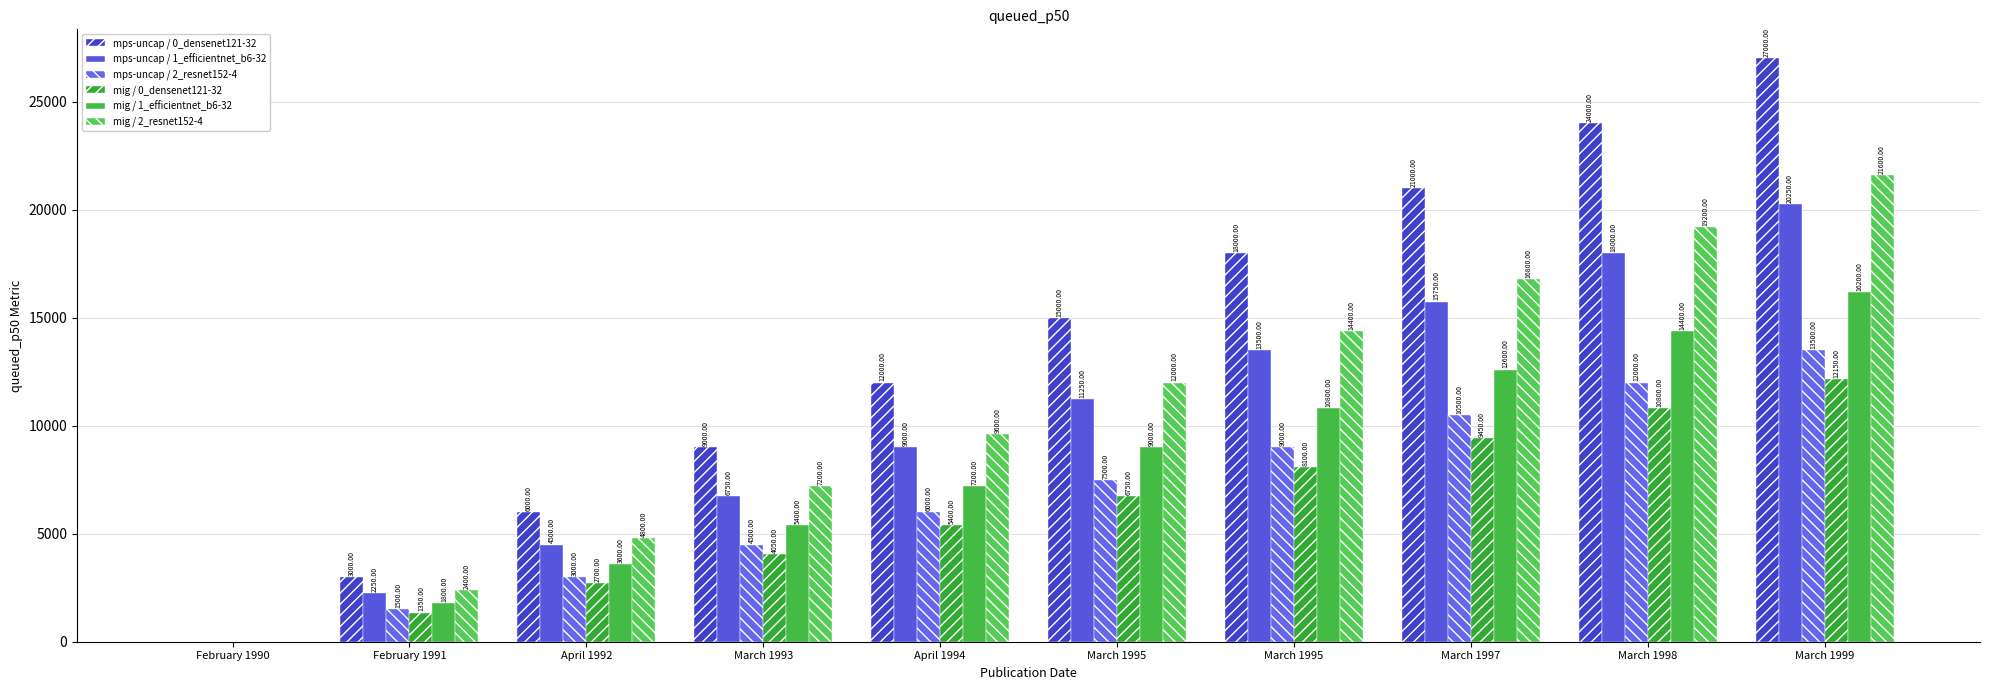

How many positive values does the mps-uncap / 0_densenet121-32 series have?

9